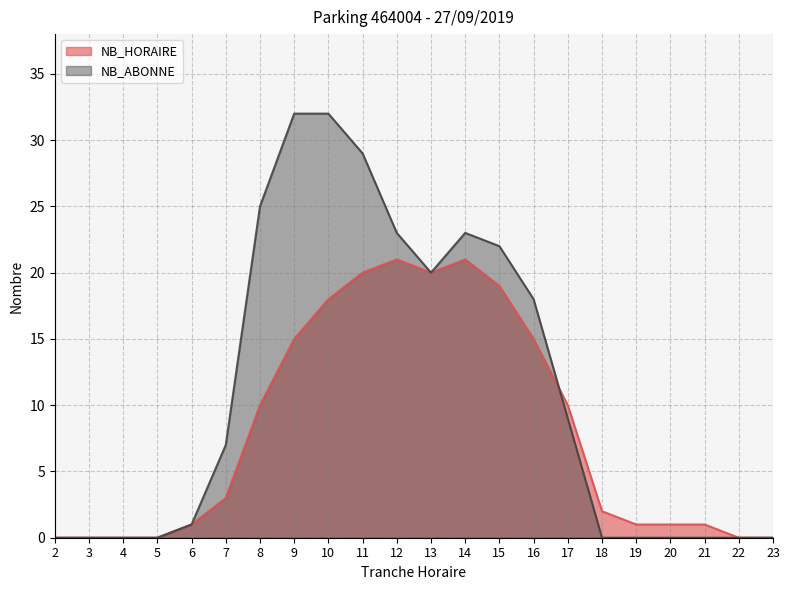

At 13, list the series in order from smallest to largest.

NB_HORAIRE, NB_ABONNE